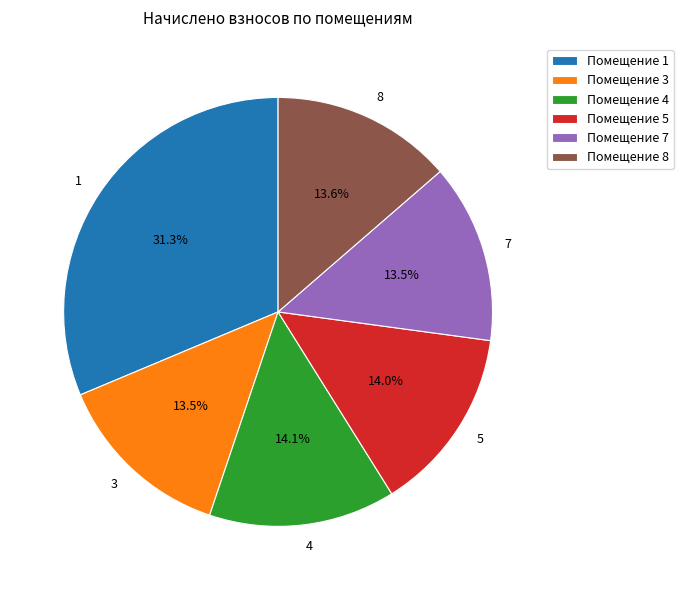

Which slice is the largest?

1